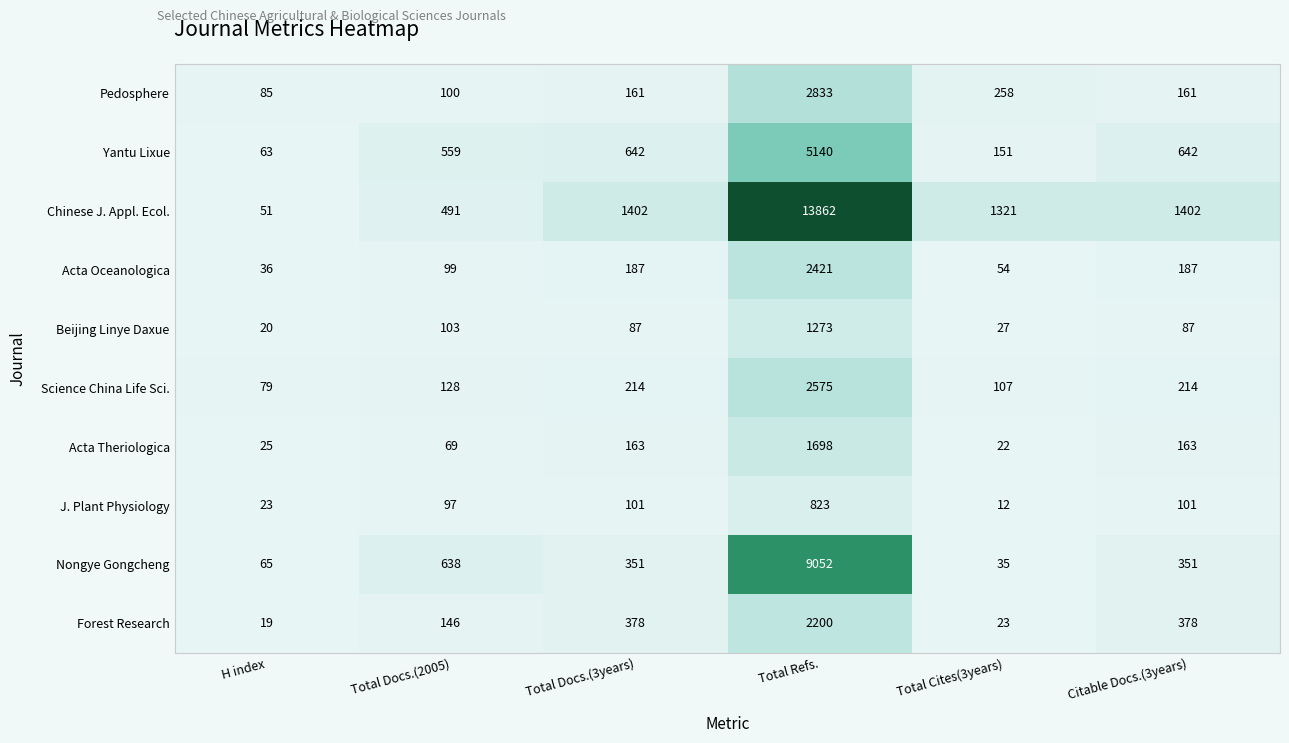

The J. Plant Physiology series shows 823 at Total Refs.. True or false?

True